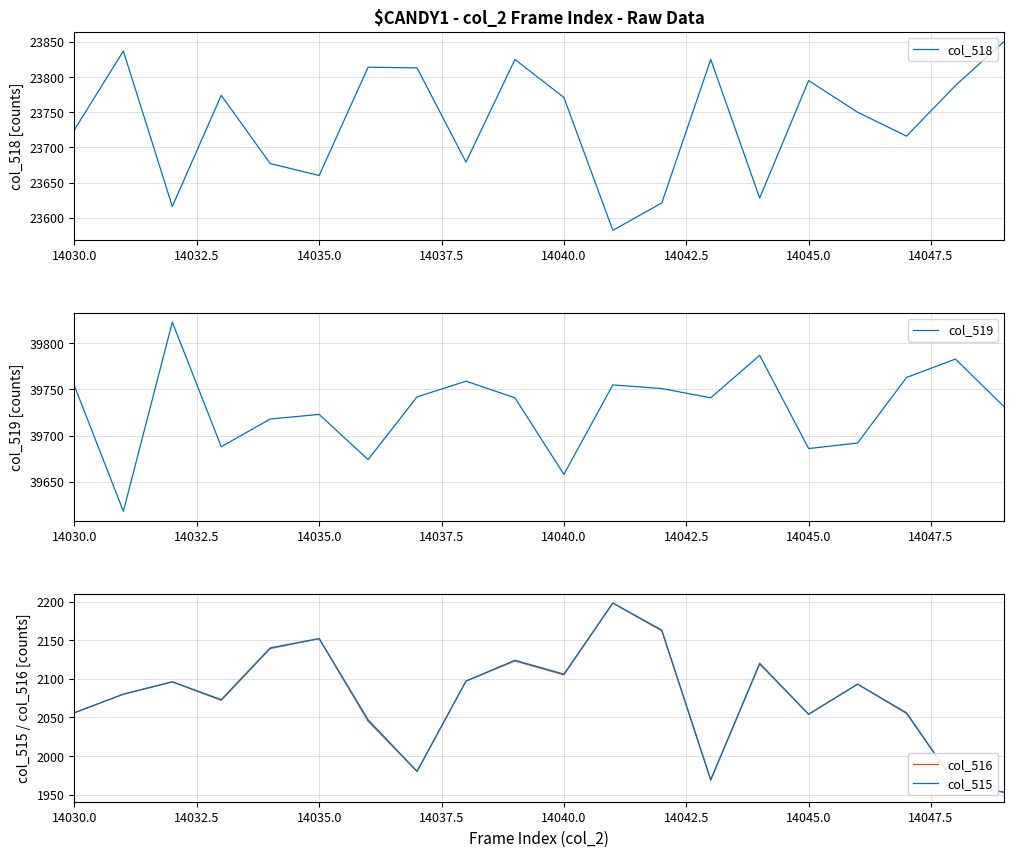

True or false: col_519 and col_515 cross at least once.

False